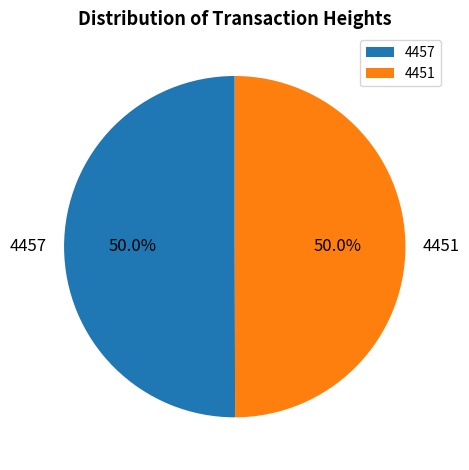

Is it true that 4457 is 50% of the pie?

True